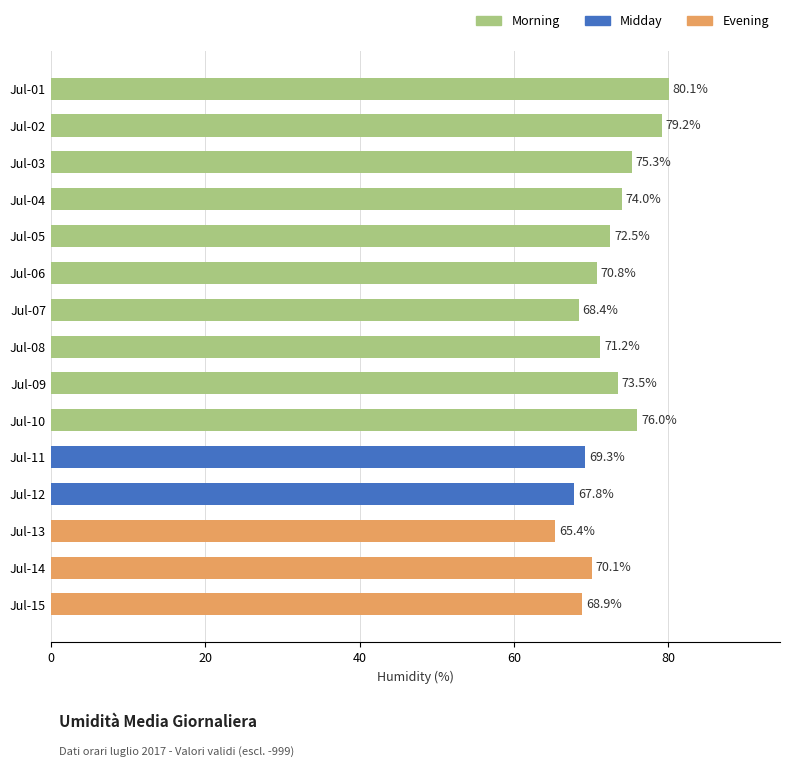

What is the change in value from Jul-03 to Jul-15?

-6.4